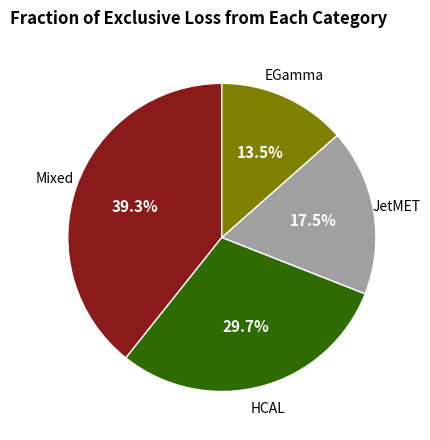

Is there any slice that represents more than half of the pie?

No